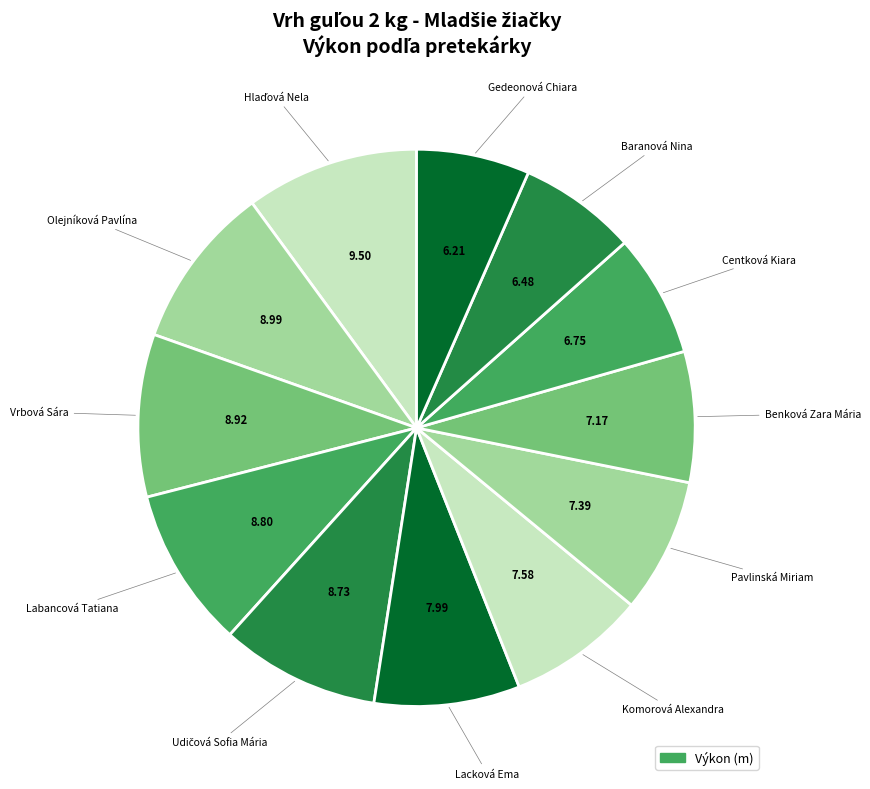

To the nearest percent, what is the difference between the largest and smallest slice percentages?

3%